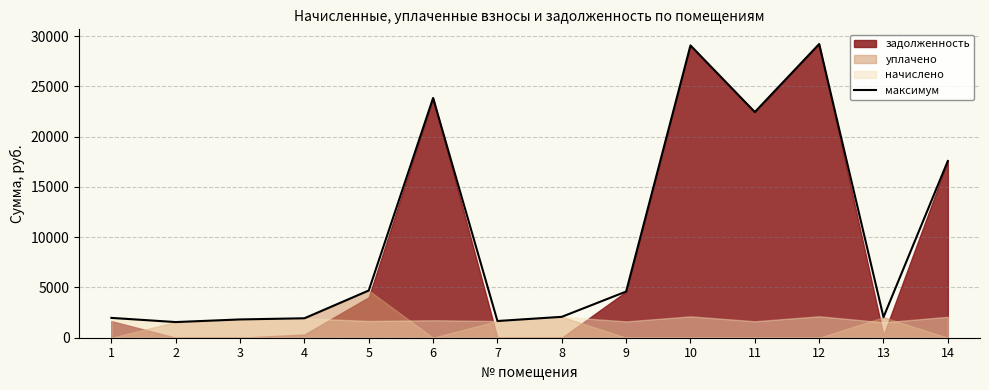

Which label corresponds to the largest value in the chart?

12